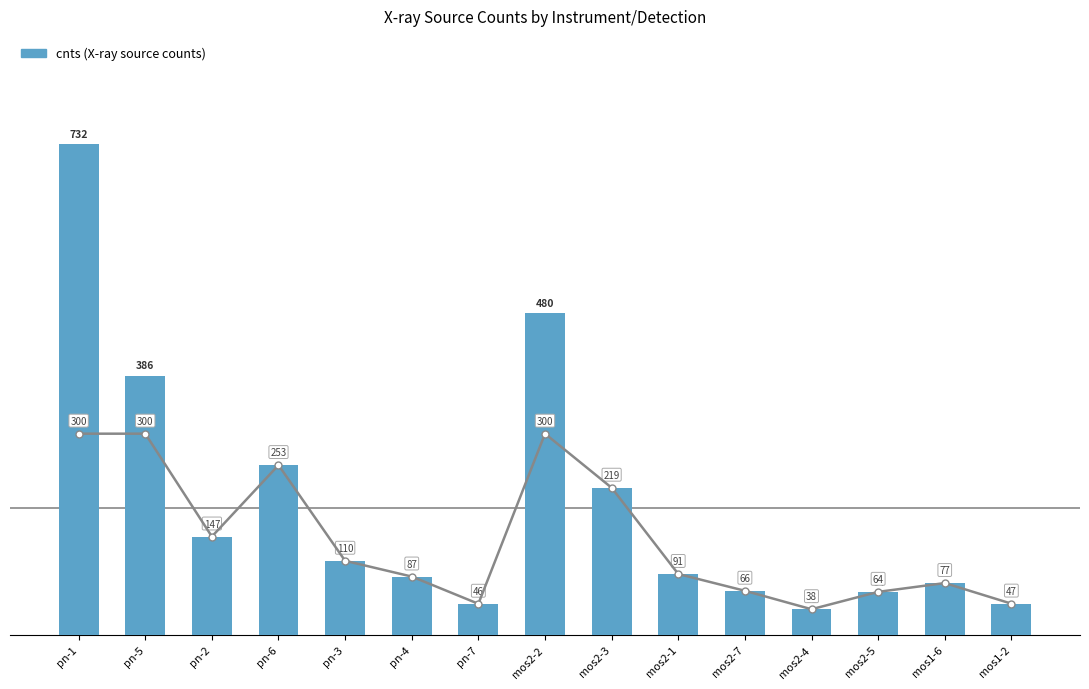

Rank the categories by value from highest to lowest.

pn-1, mos2-2, pn-5, pn-6, mos2-3, pn-2, pn-3, mos2-1, pn-4, mos1-6, mos2-7, mos2-5, mos1-2, pn-7, mos2-4